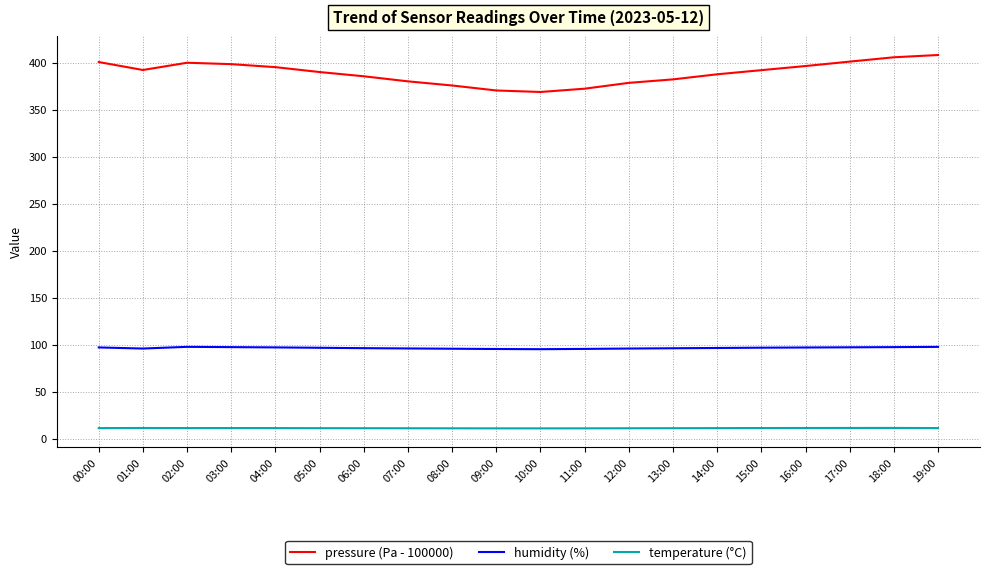

How many temperature (°C) values are between 11 and 12?

20